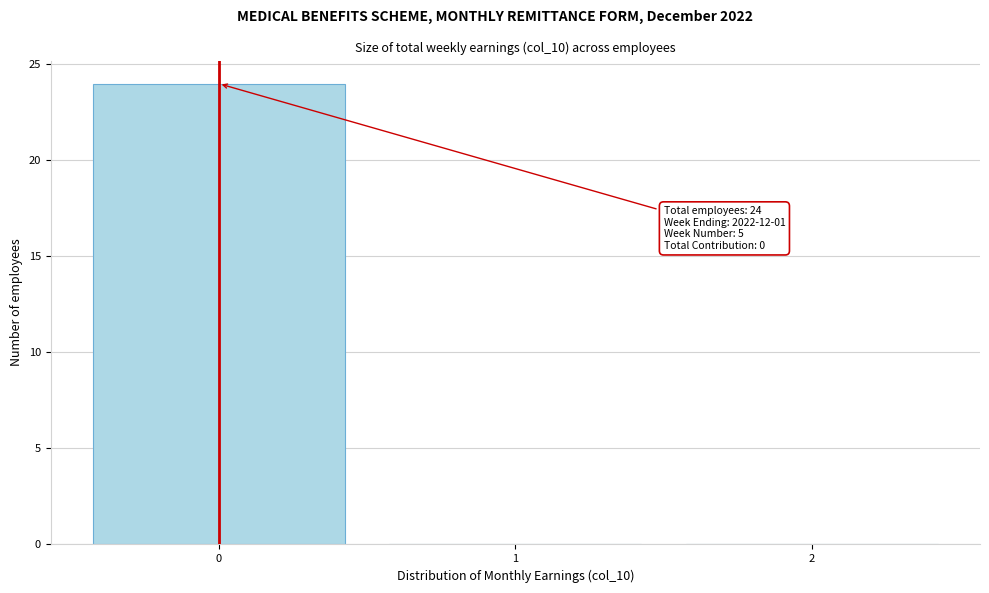

Over which range of the x-axis is the bar tallest?

-0.5 to 0.5